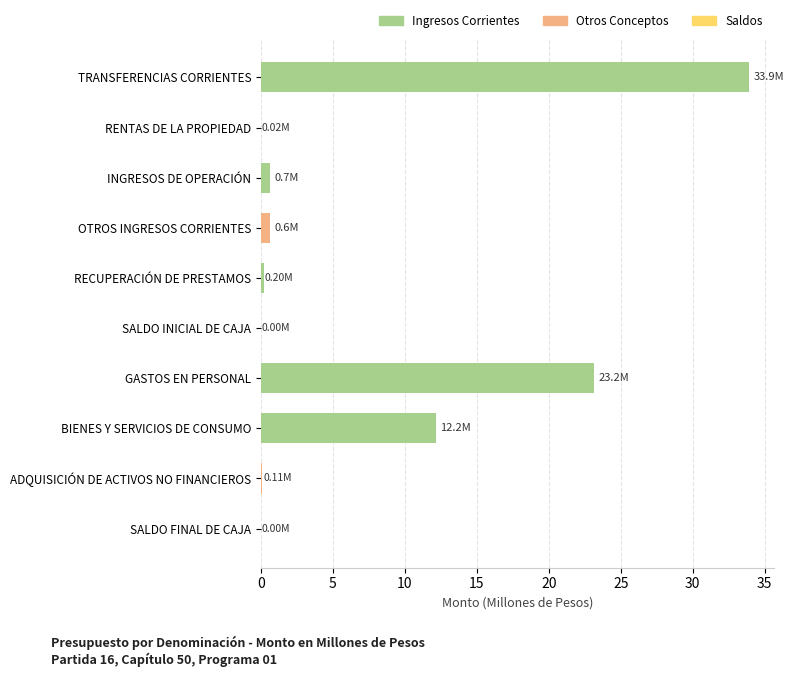

What is the average value?

7.1